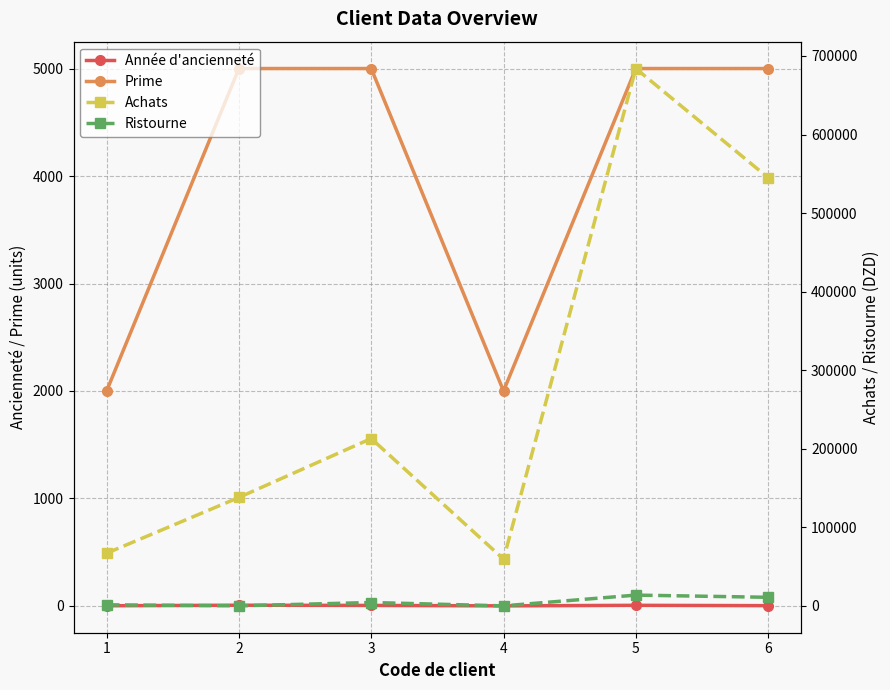

What is the value of the Année d'ancienneté point at the 1st from the left?

2